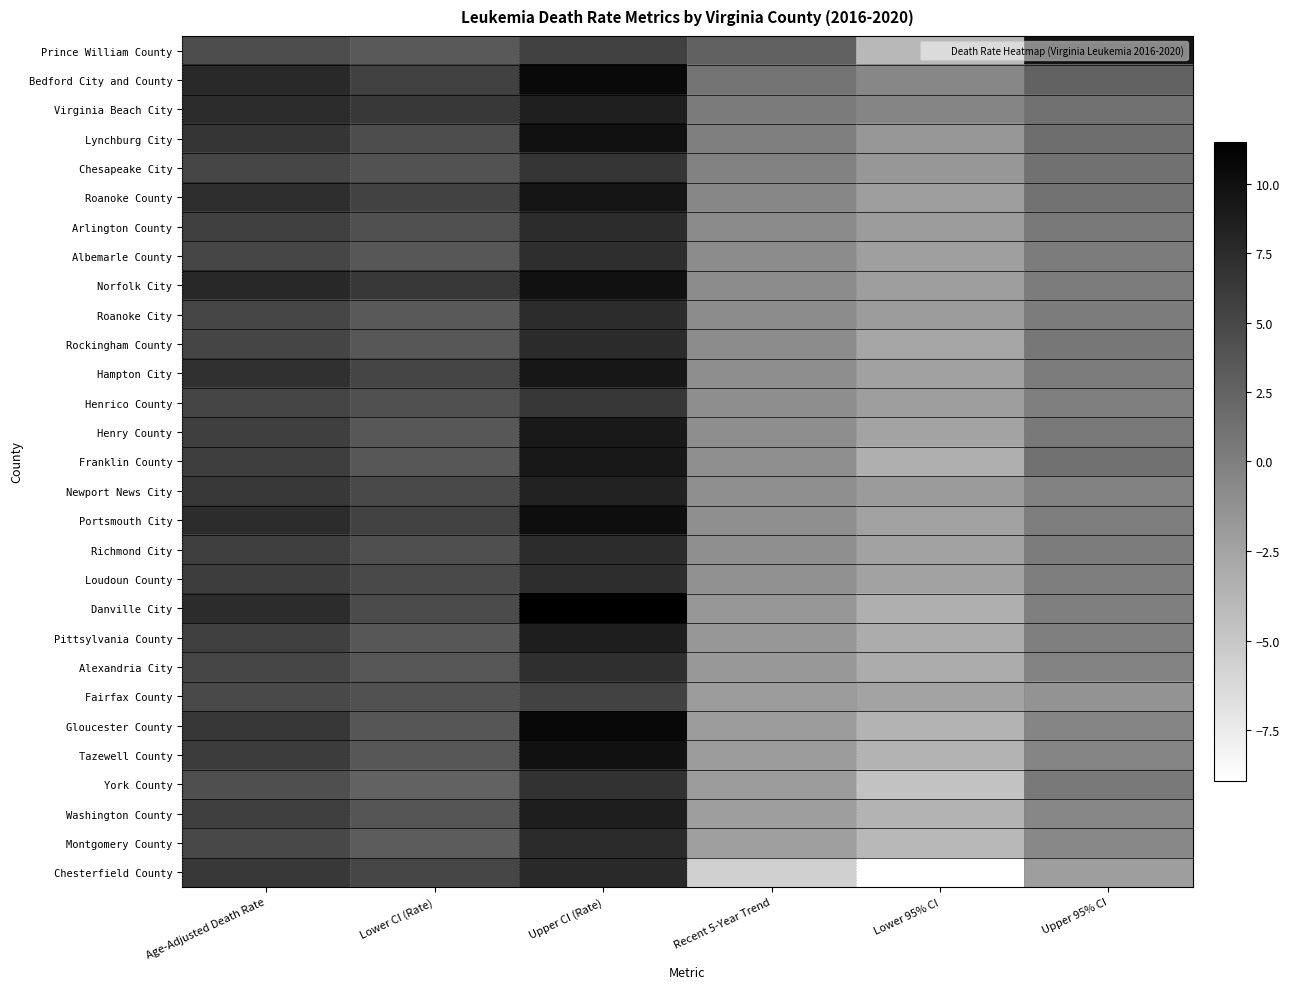

Reading left to right, what are all the values shown in this chart?

Prince William County: Age-Adjusted Death Rate=4.5	Lower CI (Rate)=3.5	Upper CI (Rate)=5.6	Recent 5-Year Trend=2.7	Lower 95% CI=-3.9	Upper 95% CI=9.7
Bedford City and County: Age-Adjusted Death Rate=7.7	Lower CI (Rate)=5.5	Upper CI (Rate)=10.6	Recent 5-Year Trend=1.0	Lower 95% CI=-0.5	Upper 95% CI=2.6
Virginia Beach City: Age-Adjusted Death Rate=7.5	Lower CI (Rate)=6.4	Upper CI (Rate)=8.7	Recent 5-Year Trend=0.4	Lower 95% CI=-0.4	Upper 95% CI=1.3
Lynchburg City: Age-Adjusted Death Rate=6.7	Lower CI (Rate)=4.5	Upper CI (Rate)=9.8	Recent 5-Year Trend=0.0	Lower 95% CI=-1.6	Upper 95% CI=1.6
Chesapeake City: Age-Adjusted Death Rate=5.2	Lower CI (Rate)=4.0	Upper CI (Rate)=6.7	Recent 5-Year Trend=-0.2	Lower 95% CI=-1.6	Upper 95% CI=1.2
Roanoke County: Age-Adjusted Death Rate=7.3	Lower CI (Rate)=5.4	Upper CI (Rate)=9.6	Recent 5-Year Trend=-0.5	Lower 95% CI=-2.1	Upper 95% CI=1.1
Arlington County: Age-Adjusted Death Rate=5.7	Lower CI (Rate)=4.3	Upper CI (Rate)=7.5	Recent 5-Year Trend=-0.8	Lower 95% CI=-2.0	Upper 95% CI=0.6
Albemarle County: Age-Adjusted Death Rate=5.2	Lower CI (Rate)=3.6	Upper CI (Rate)=7.3	Recent 5-Year Trend=-0.9	Lower 95% CI=-2.2	Upper 95% CI=0.3
Norfolk City: Age-Adjusted Death Rate=7.9	Lower CI (Rate)=6.3	Upper CI (Rate)=9.8	Recent 5-Year Trend=-0.9	Lower 95% CI=-2.1	Upper 95% CI=0.3
Roanoke City: Age-Adjusted Death Rate=5.2	Lower CI (Rate)=3.4	Upper CI (Rate)=7.5	Recent 5-Year Trend=-0.9	Lower 95% CI=-2.0	Upper 95% CI=0.3
Rockingham County: Age-Adjusted Death Rate=5.3	Lower CI (Rate)=3.6	Upper CI (Rate)=7.6	Recent 5-Year Trend=-0.9	Lower 95% CI=-2.7	Upper 95% CI=0.8
Hampton City: Age-Adjusted Death Rate=7.1	Lower CI (Rate)=5.3	Upper CI (Rate)=9.4	Recent 5-Year Trend=-1.0	Lower 95% CI=-2.3	Upper 95% CI=0.3
Henrico County: Age-Adjusted Death Rate=5.3	Lower CI (Rate)=4.3	Upper CI (Rate)=6.5	Recent 5-Year Trend=-1.0	Lower 95% CI=-2.1	Upper 95% CI=0.0
Henry County: Age-Adjusted Death Rate=5.8	Lower CI (Rate)=3.6	Upper CI (Rate)=9.1	Recent 5-Year Trend=-1.0	Lower 95% CI=-2.5	Upper 95% CI=0.5
Franklin County: Age-Adjusted Death Rate=5.9	Lower CI (Rate)=3.6	Upper CI (Rate)=9.2	Recent 5-Year Trend=-1.1	Lower 95% CI=-3.3	Upper 95% CI=1.3
Newport News City: Age-Adjusted Death Rate=6.4	Lower CI (Rate)=4.8	Upper CI (Rate)=8.3	Recent 5-Year Trend=-1.1	Lower 95% CI=-1.9	Upper 95% CI=-0.2
Portsmouth City: Age-Adjusted Death Rate=7.5	Lower CI (Rate)=5.4	Upper CI (Rate)=10.2	Recent 5-Year Trend=-1.1	Lower 95% CI=-2.4	Upper 95% CI=0.1
Richmond City: Age-Adjusted Death Rate=5.8	Lower CI (Rate)=4.4	Upper CI (Rate)=7.5	Recent 5-Year Trend=-1.1	Lower 95% CI=-2.4	Upper 95% CI=0.3
Loudoun County: Age-Adjusted Death Rate=6.0	Lower CI (Rate)=4.8	Upper CI (Rate)=7.4	Recent 5-Year Trend=-1.2	Lower 95% CI=-2.4	Upper 95% CI=0.1
Danville City: Age-Adjusted Death Rate=7.5	Lower CI (Rate)=4.7	Upper CI (Rate)=11.5	Recent 5-Year Trend=-1.6	Lower 95% CI=-3.3	Upper 95% CI=0.0
Pittsylvania County: Age-Adjusted Death Rate=5.7	Lower CI (Rate)=3.6	Upper CI (Rate)=8.8	Recent 5-Year Trend=-1.6	Lower 95% CI=-3.1	Upper 95% CI=0.0
Alexandria City: Age-Adjusted Death Rate=5.2	Lower CI (Rate)=3.6	Upper CI (Rate)=7.2	Recent 5-Year Trend=-1.7	Lower 95% CI=-3.1	Upper 95% CI=-0.3
Fairfax County: Age-Adjusted Death Rate=4.8	Lower CI (Rate)=4.2	Upper CI (Rate)=5.4	Recent 5-Year Trend=-2.0	Lower 95% CI=-2.5	Upper 95% CI=-1.4
Gloucester County: Age-Adjusted Death Rate=6.5	Lower CI (Rate)=3.7	Upper CI (Rate)=10.7	Recent 5-Year Trend=-2.0	Lower 95% CI=-3.6	Upper 95% CI=-0.4
Tazewell County: Age-Adjusted Death Rate=6.1	Lower CI (Rate)=3.6	Upper CI (Rate)=9.8	Recent 5-Year Trend=-2.0	Lower 95% CI=-3.6	Upper 95% CI=-0.4
York County: Age-Adjusted Death Rate=4.4	Lower CI (Rate)=2.6	Upper CI (Rate)=6.9	Recent 5-Year Trend=-2.0	Lower 95% CI=-4.6	Upper 95% CI=0.6
Washington County: Age-Adjusted Death Rate=5.8	Lower CI (Rate)=3.8	Upper CI (Rate)=8.8	Recent 5-Year Trend=-2.1	Lower 95% CI=-3.6	Upper 95% CI=-0.5
Montgomery County: Age-Adjusted Death Rate=5.0	Lower CI (Rate)=3.2	Upper CI (Rate)=7.6	Recent 5-Year Trend=-2.2	Lower 95% CI=-3.9	Upper 95% CI=-0.6
Chesterfield County: Age-Adjusted Death Rate=6.4	Lower CI (Rate)=5.2	Upper CI (Rate)=7.7	Recent 5-Year Trend=-5.6	Lower 95% CI=-8.9	Upper 95% CI=-2.1